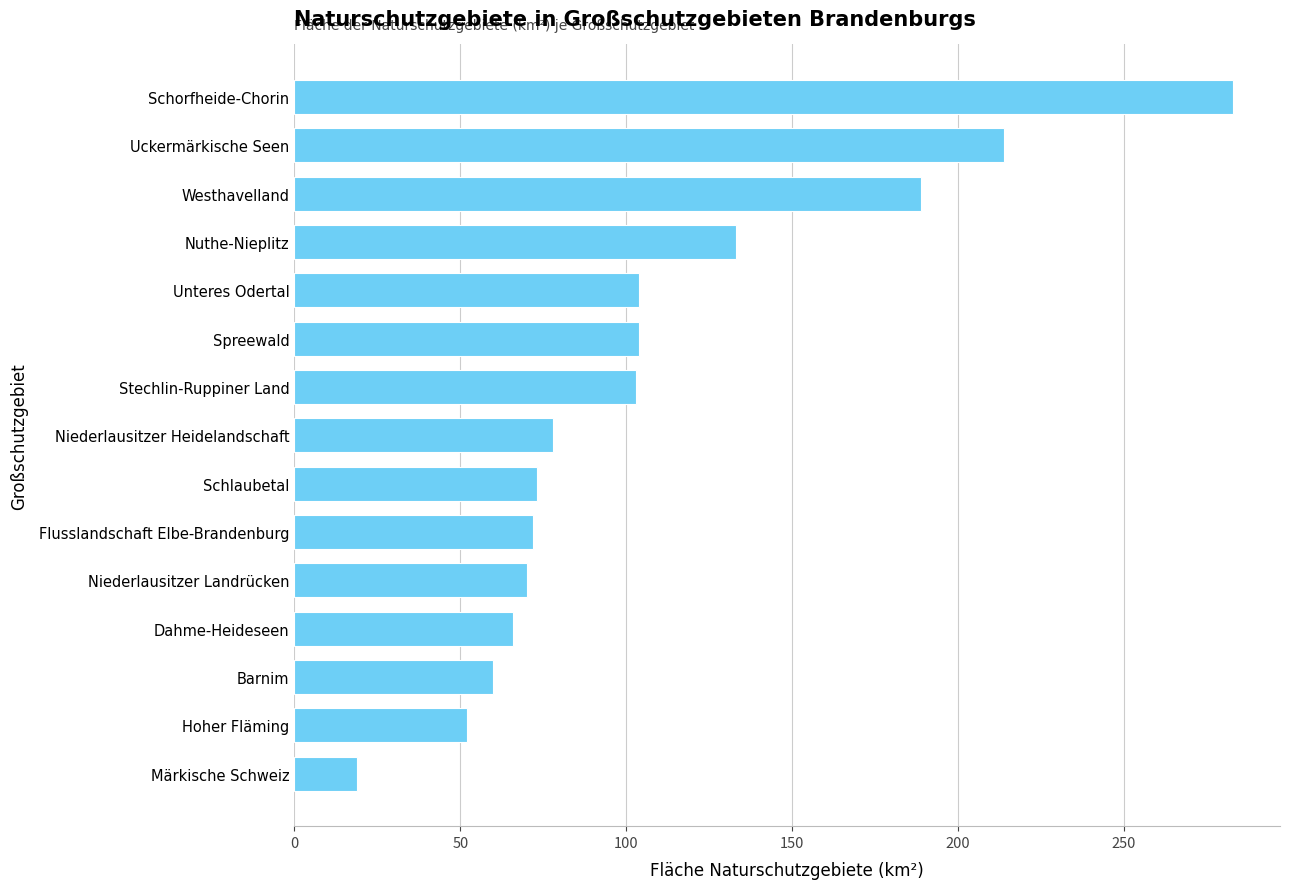

Where is the data nearest to the value 151?

Nuthe-Nieplitz